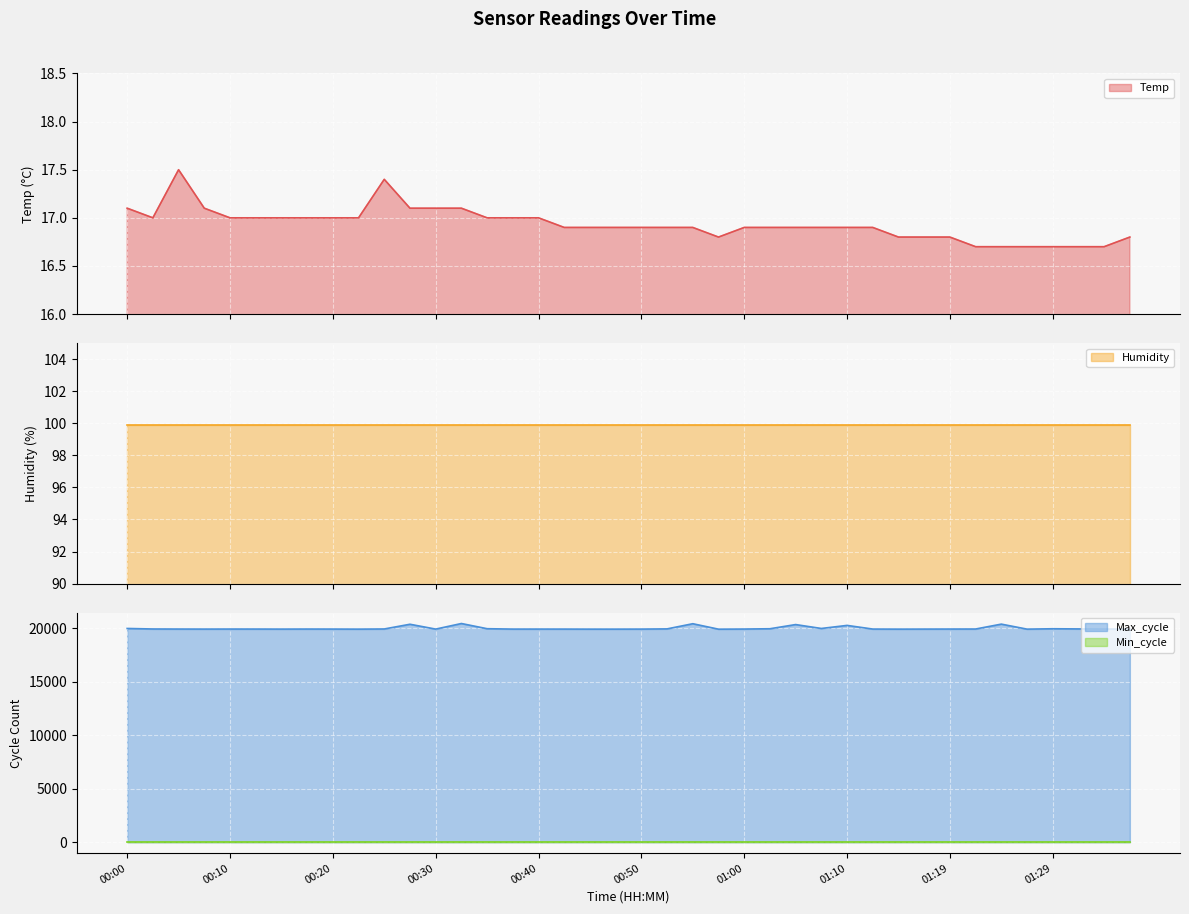

What is the total value across all series at 00:30?

19945.1